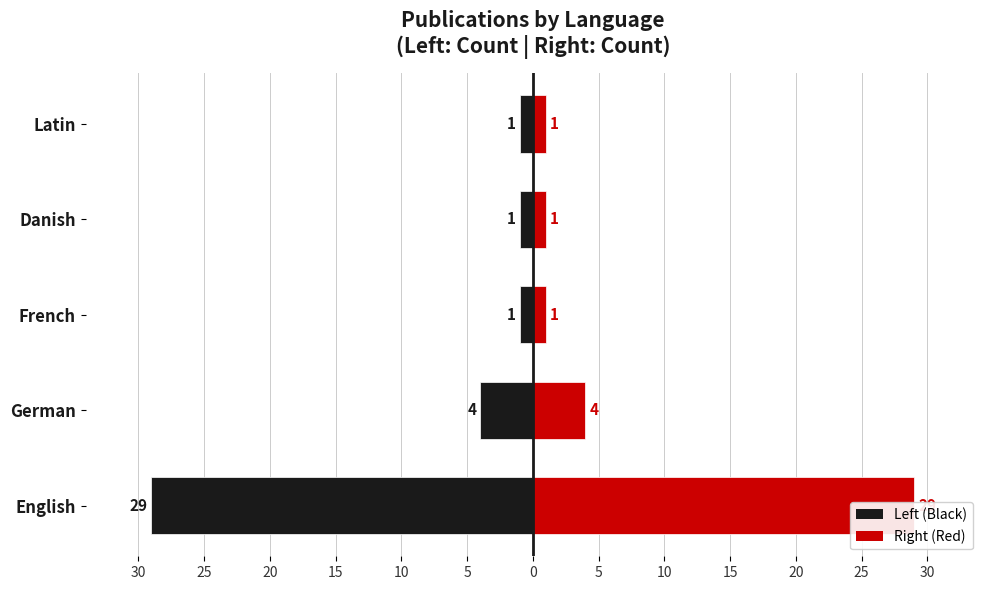

The Count (Right) series shows 2 at French. True or false?

False